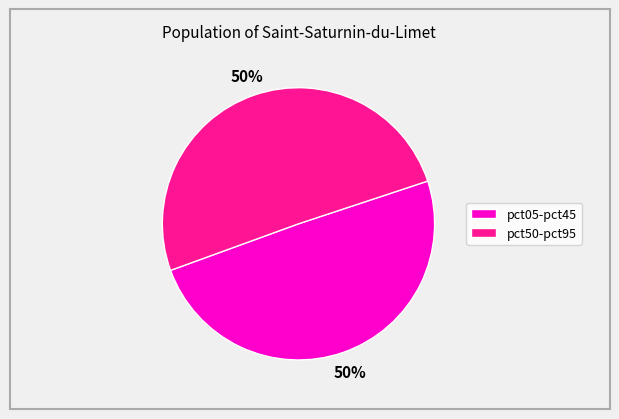

To the nearest percent, what is the average slice percentage?

50%